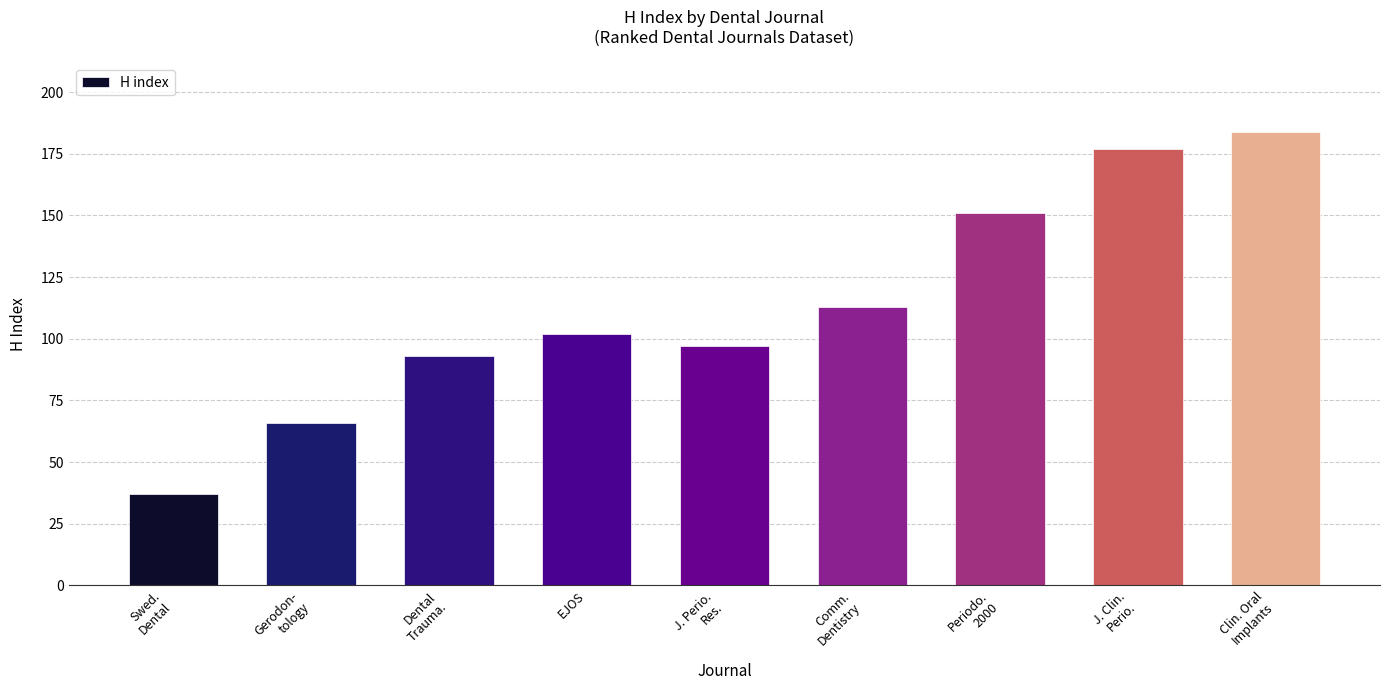

What is the ratio of the value at J. Clin.
Perio. to the value at Gerodon-
tology?

2.7